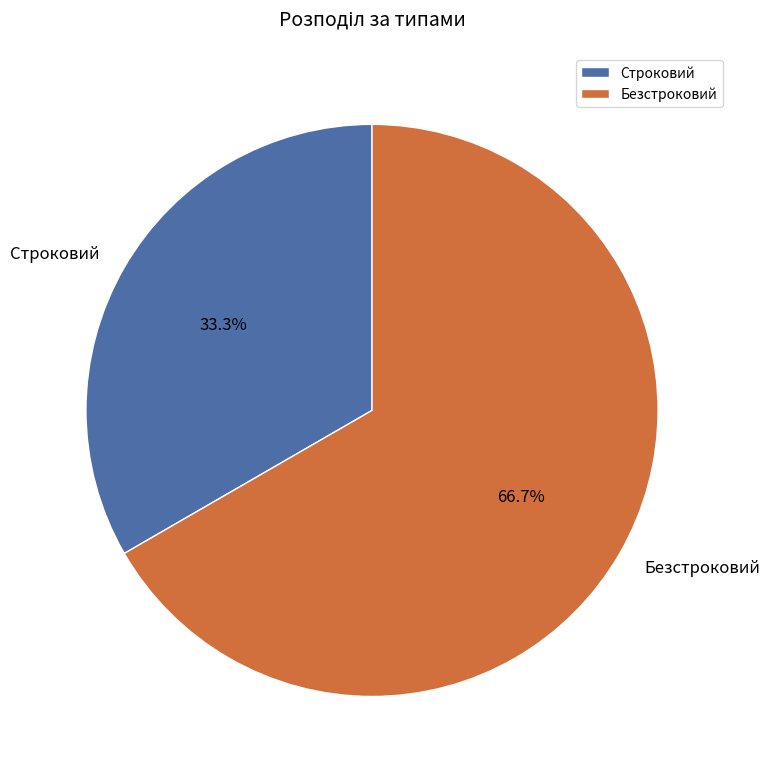

The Безстроковий slice represents 79% of the pie. True or false?

False